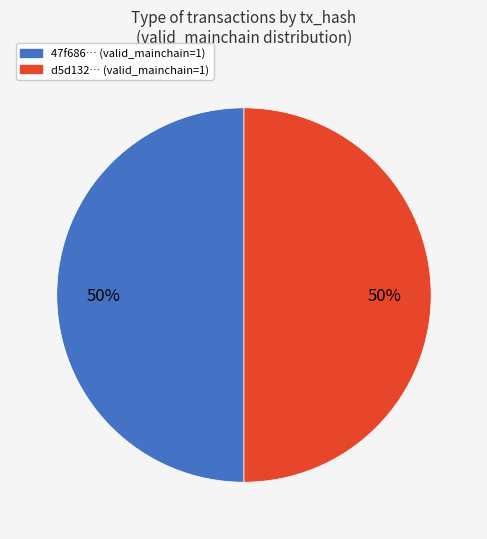

To the nearest percent, what is the average slice percentage?

50%